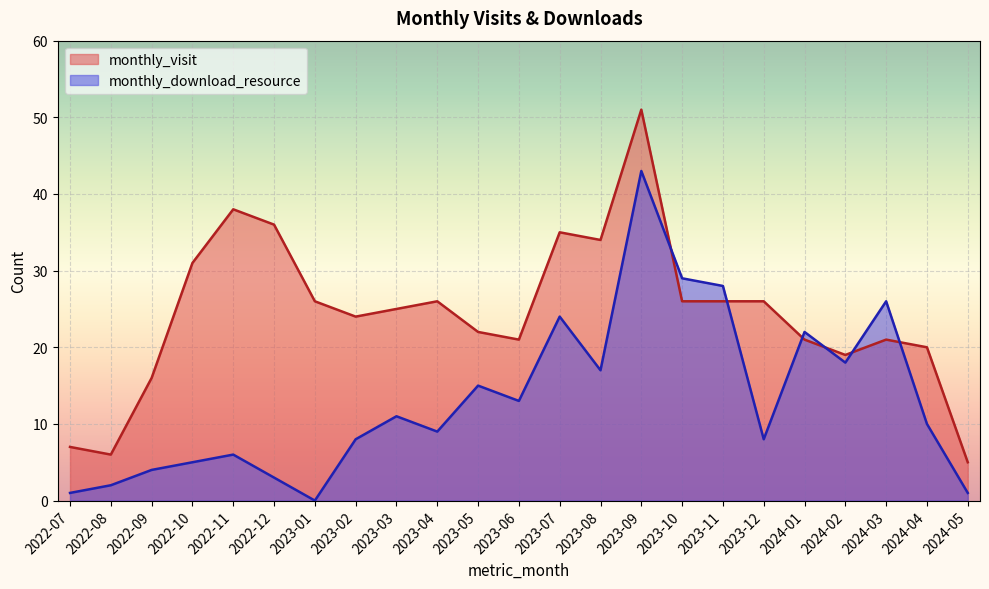

What position from the left is 2023-07?

13